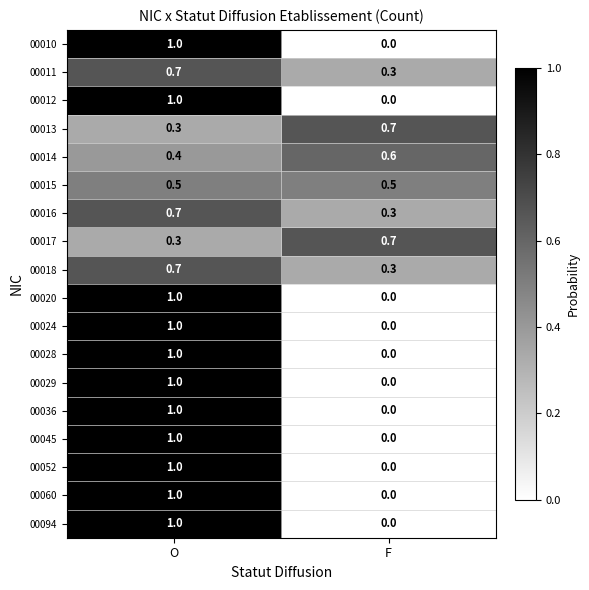

How many values in 00029 are above zero?

1